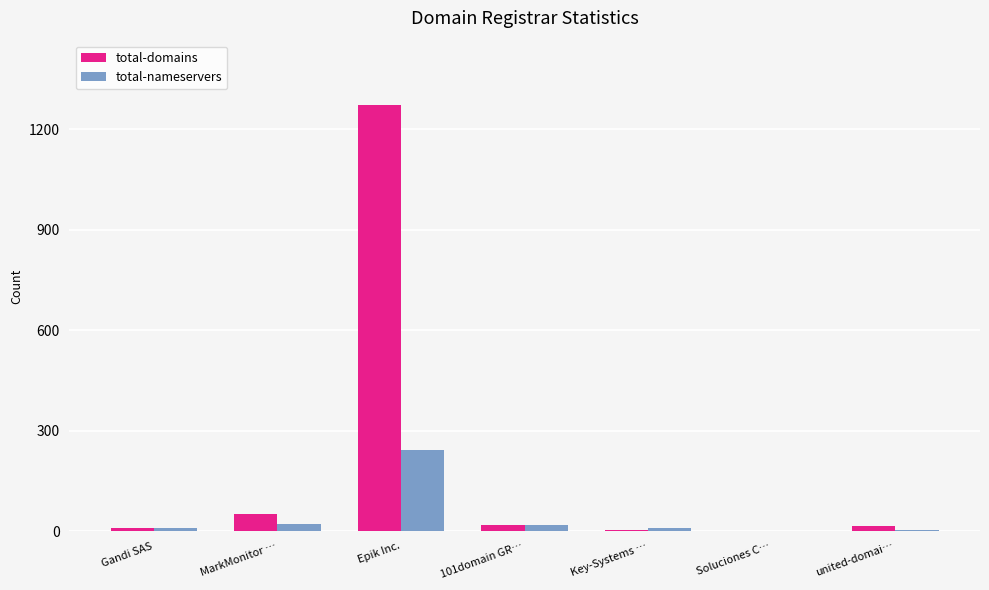

The value of total-nameservers at Gandi SAS is 9. True or false?

True